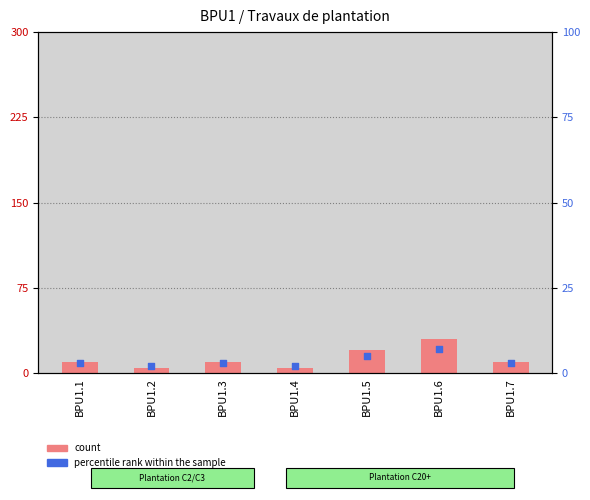

Which series has the widest spread of Y values?

count